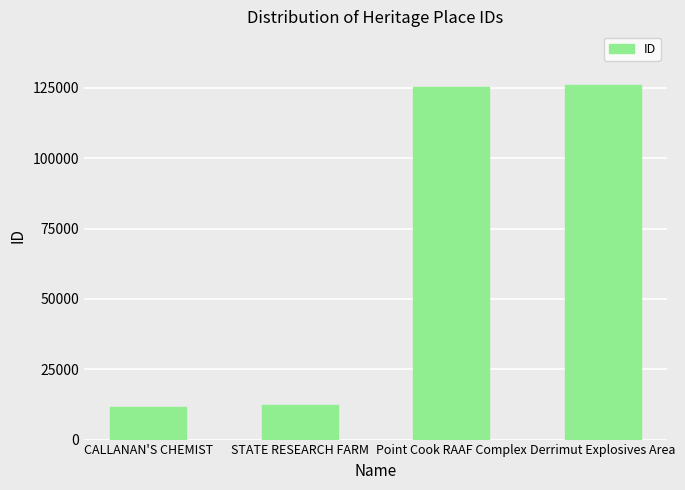

What is the sum of all values?

275337